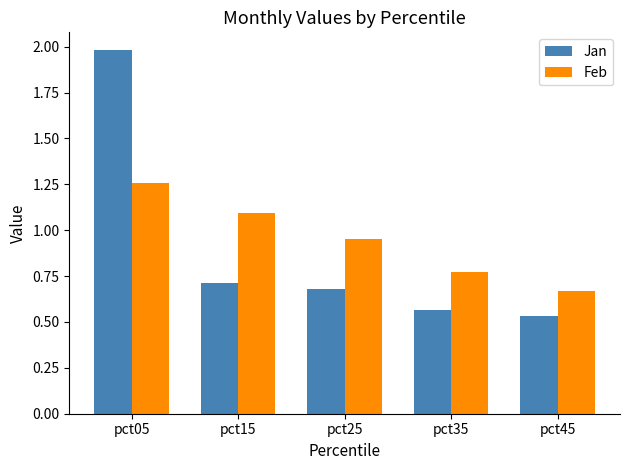

At which label does Jan reach its peak?

pct05